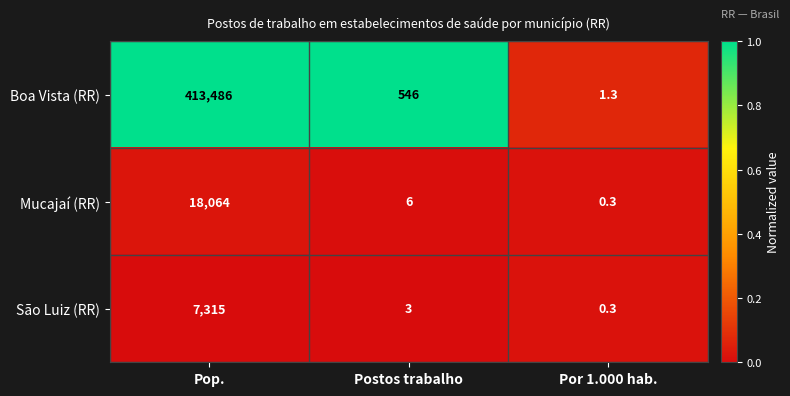

Which series has the widest spread of values?

Boa Vista (RR)